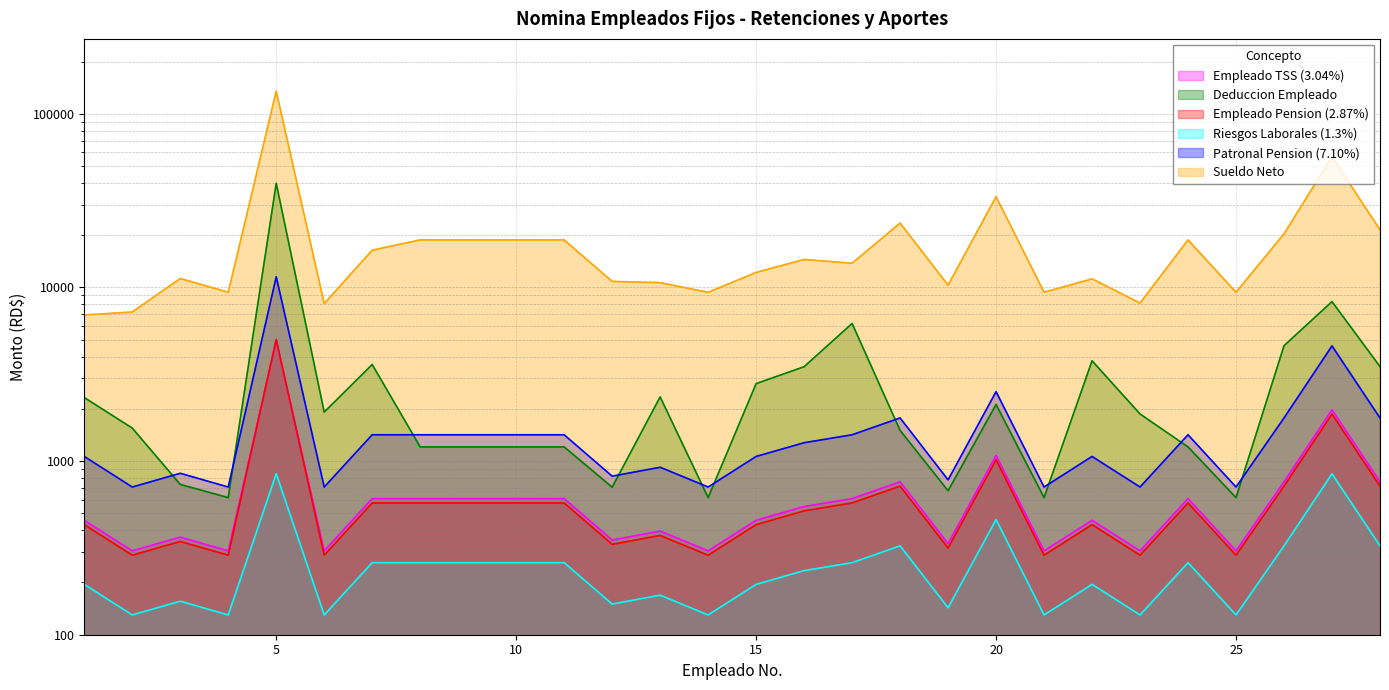

Count the number of data series in this chart.

6